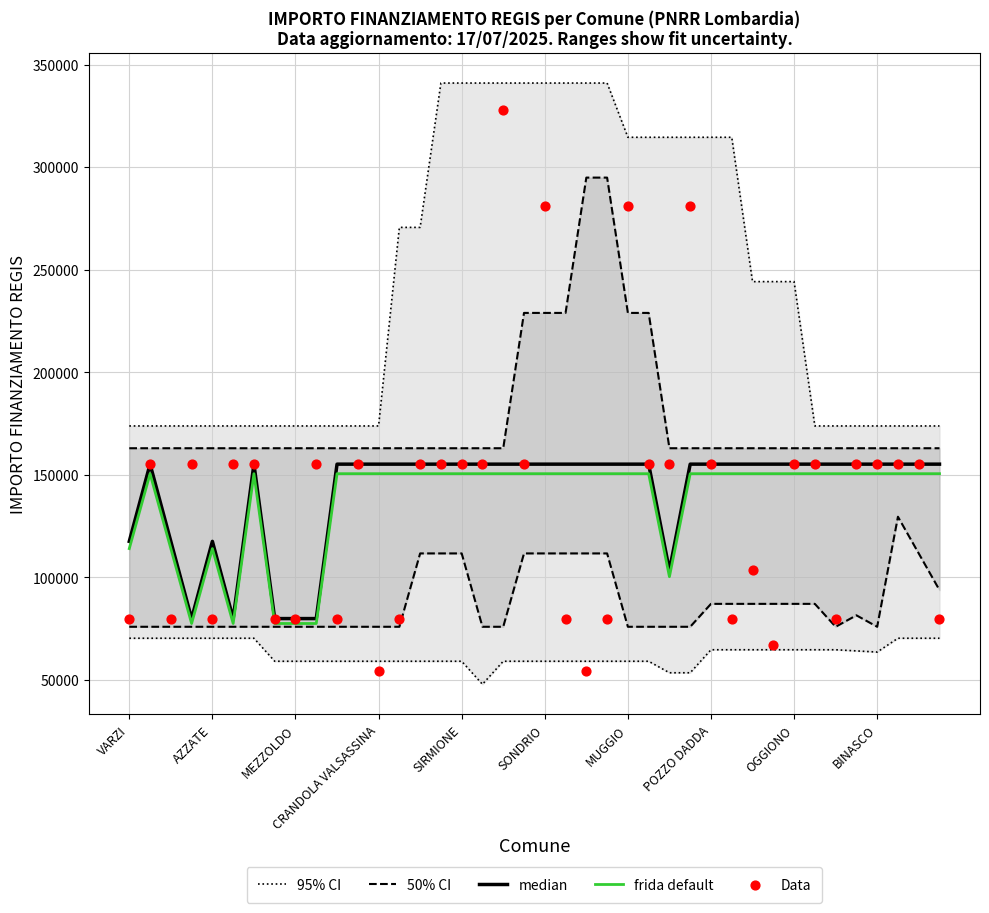

Which series reaches the maximum Y coordinate?

95% CI